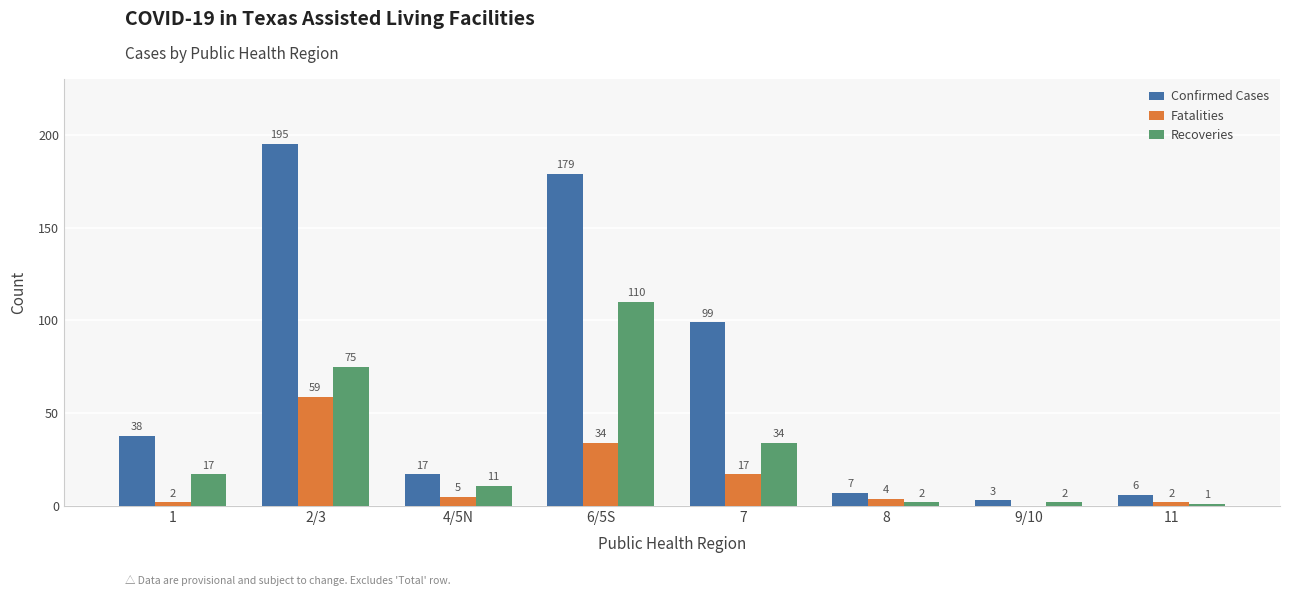

Which series has the largest total across all categories?

Confirmed Cases